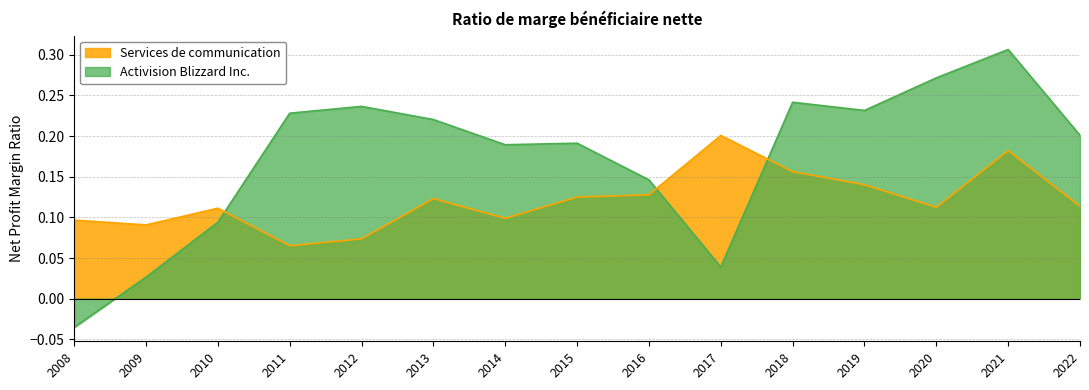

Which series has the largest total across all categories?

Activision Blizzard Inc.